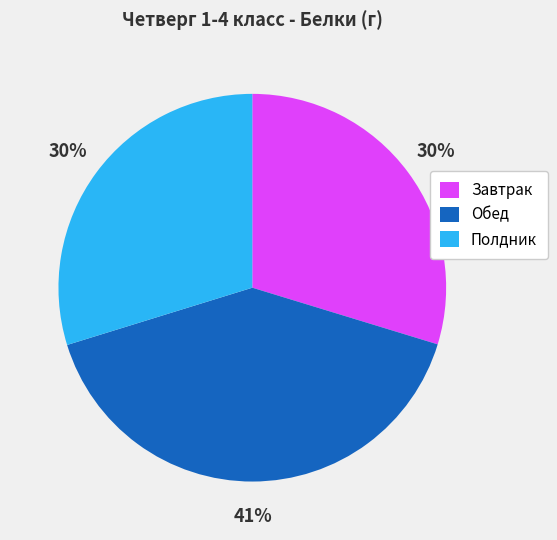

To the nearest percent, what is the combined percentage of Полдник and Обед?

70%